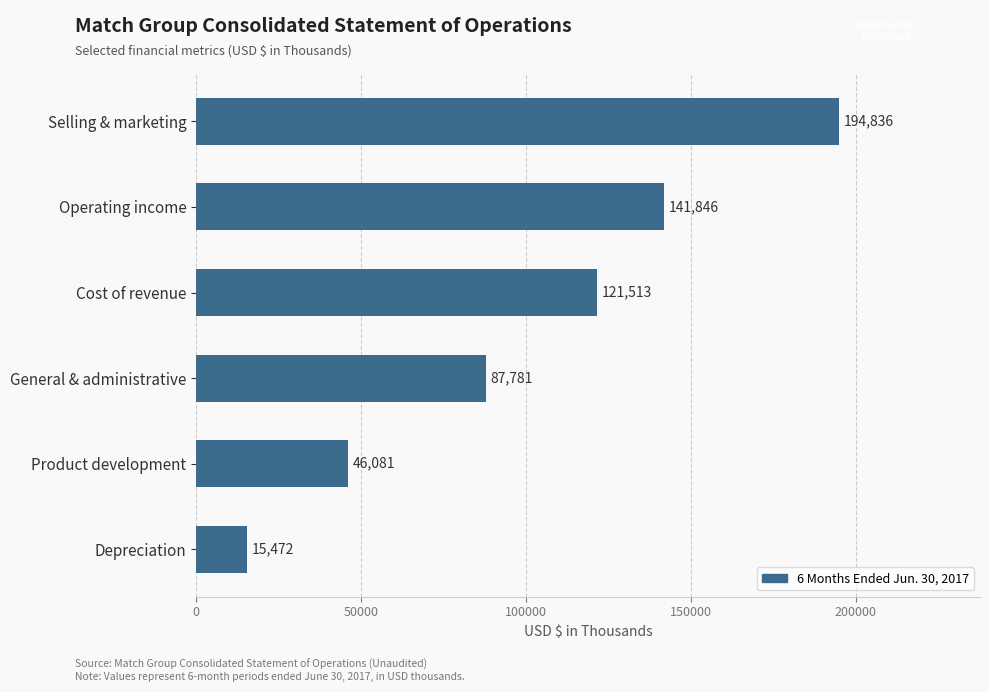

At which label is the value closest to 105154?

Cost of revenue